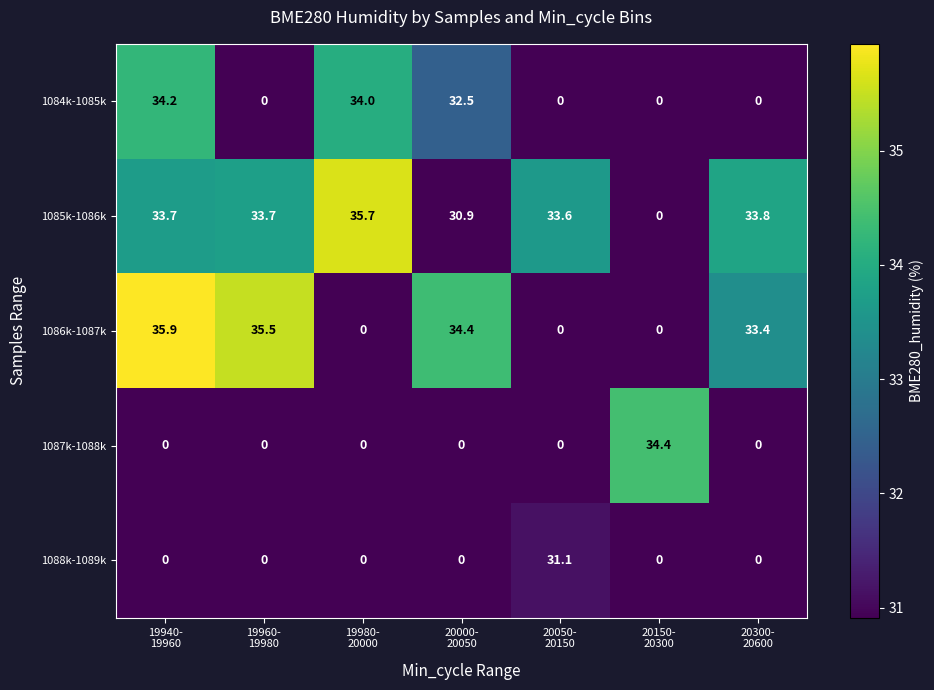

At how many categories does at least one series exceed 31?

7